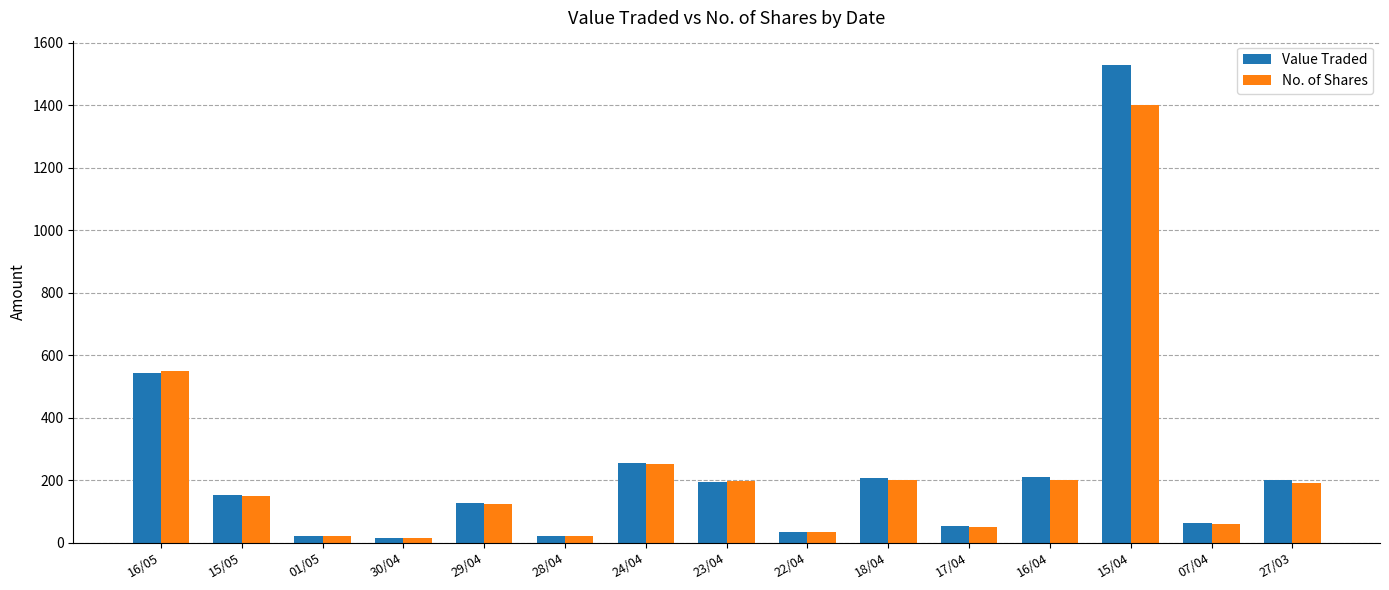

List the series in order of their peak value, lowest first.

No. of Shares, Value Traded